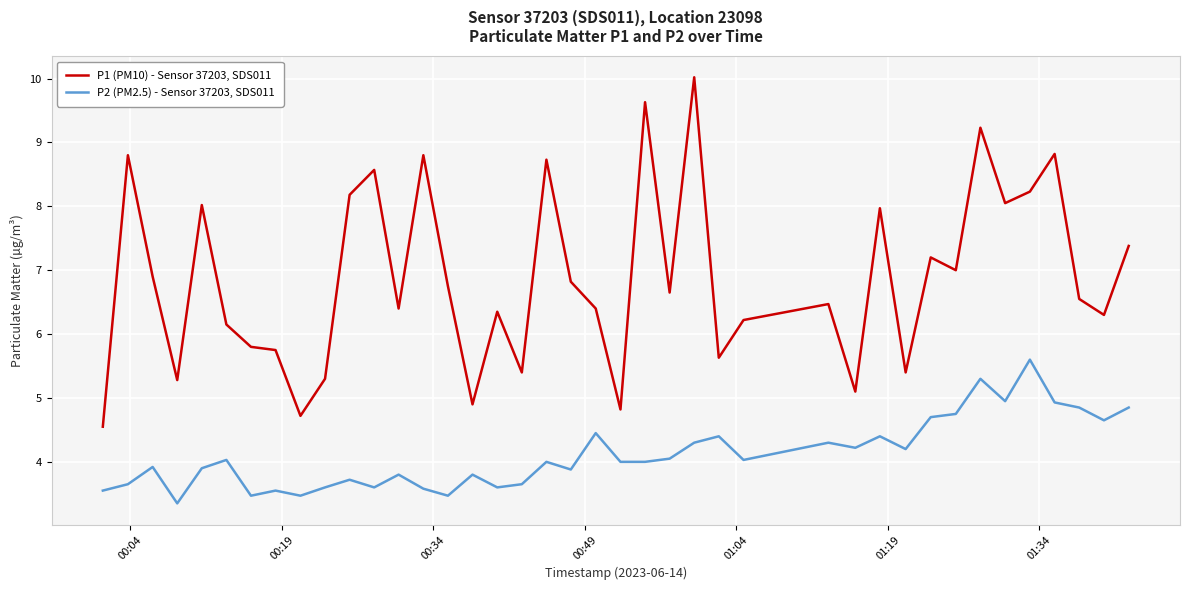

What is the difference between the maximum and minimum values in the P1 (PM10) - Sensor 37203, SDS011 series?

5.5